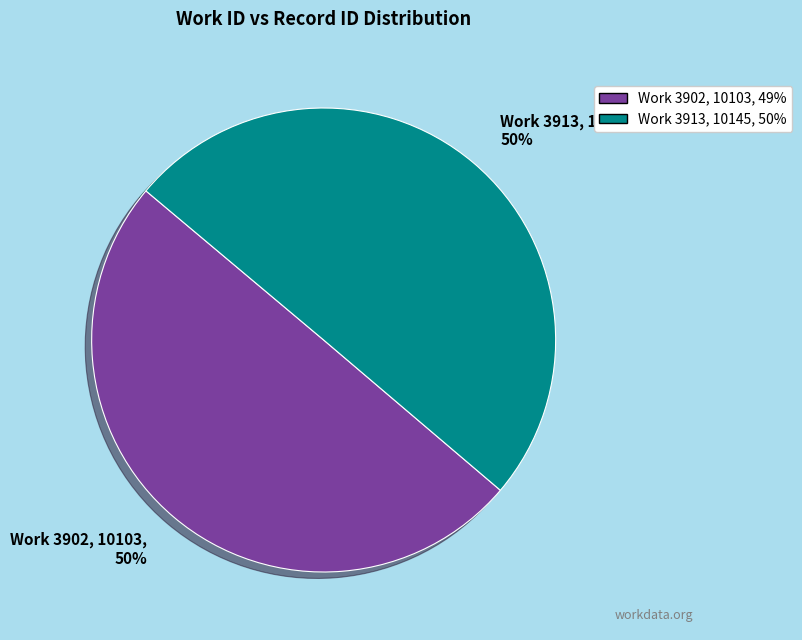

Approximately how many times larger is the value at Work 3913, 10145, 50% compared to Work 3902, 10103, 50%?

1.0